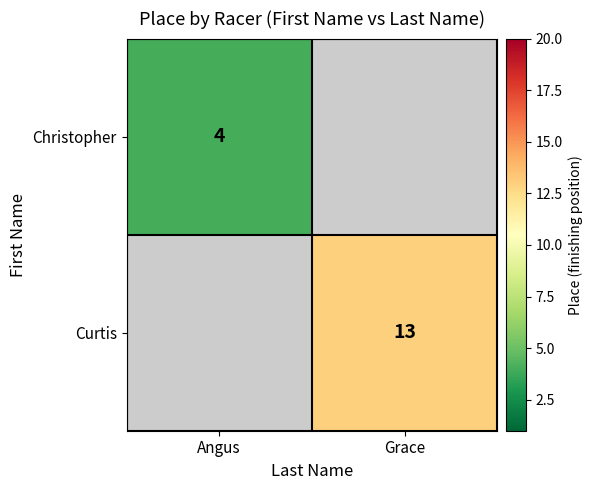

The value of Curtis at Grace is 13. True or false?

True